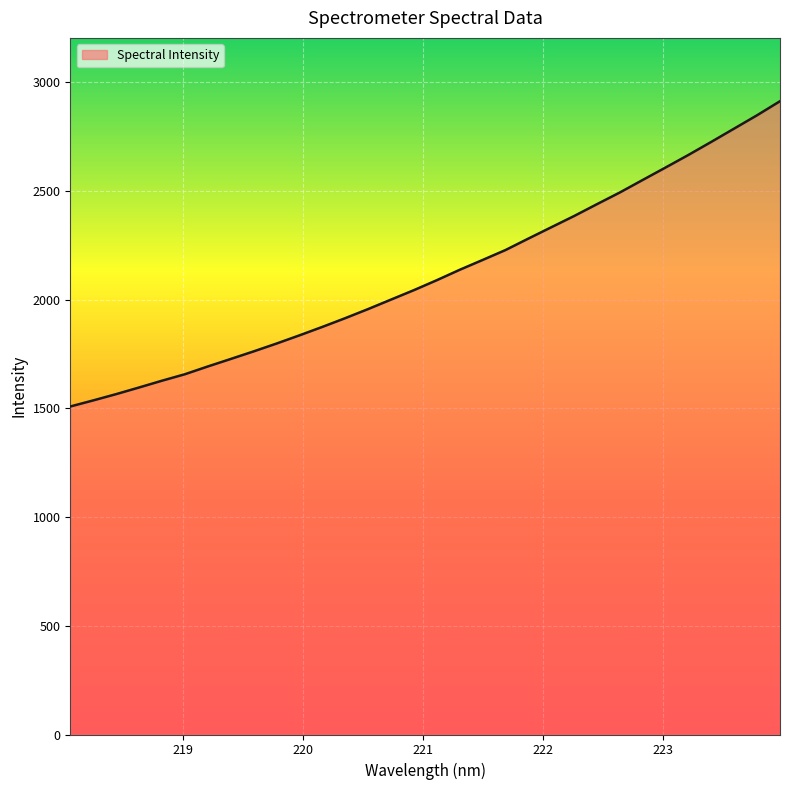

What is the difference between the maximum and minimum values?

1403.6